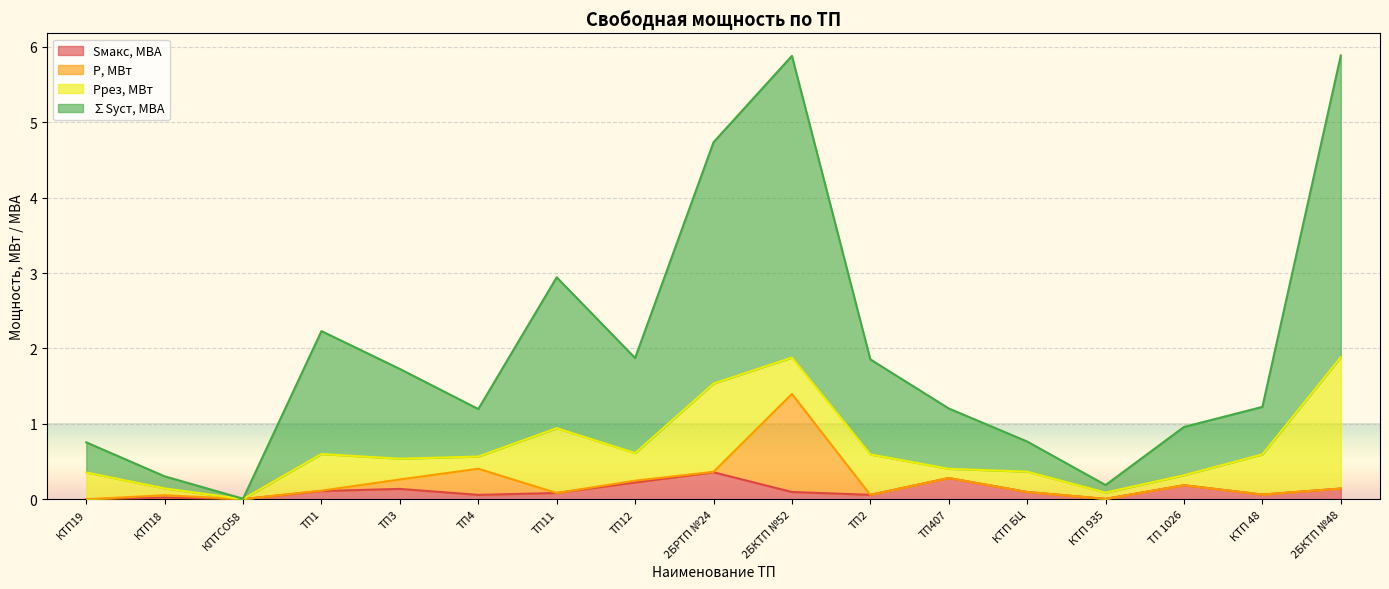

What is the label of the 12th point from the right?

ТП4